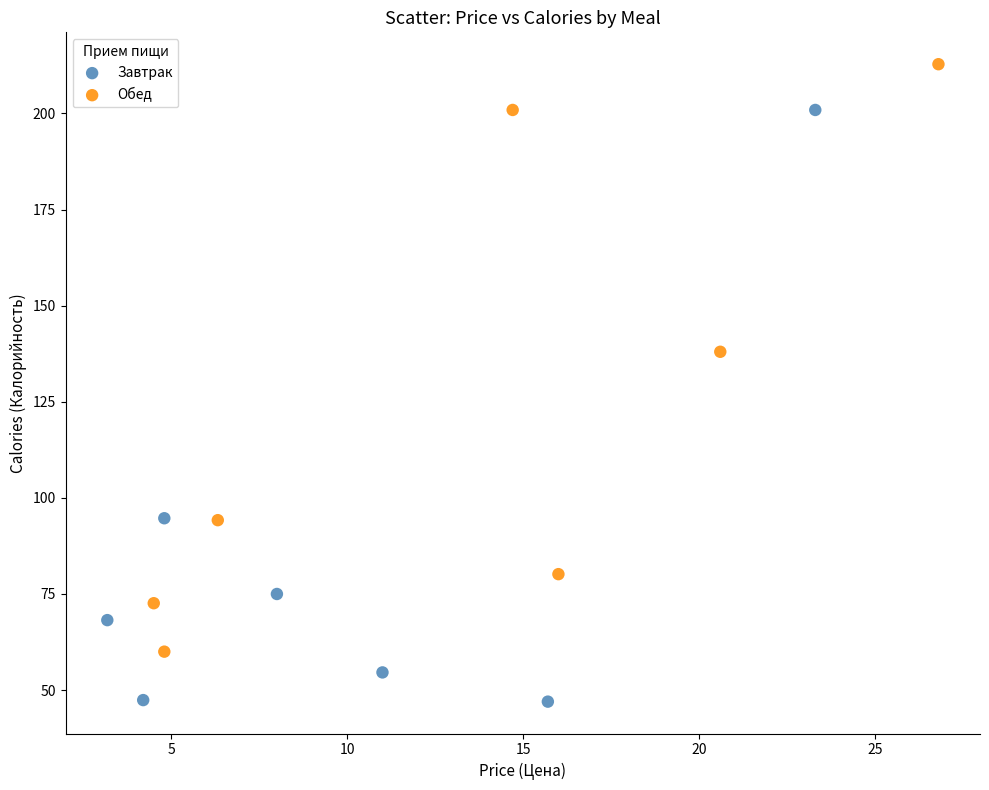

Which series contains the highest Y value?

Обед